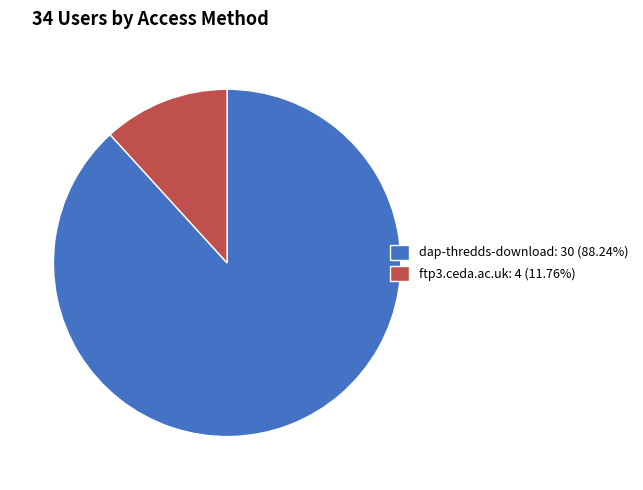

How many segments does this pie chart have?

2